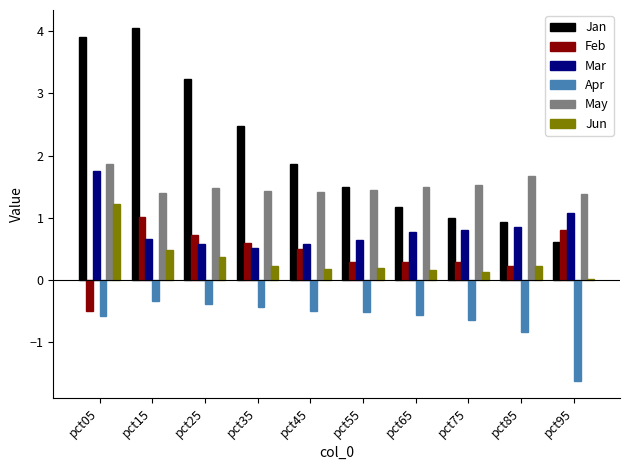

What is the total value across all series at pct45?

4.0